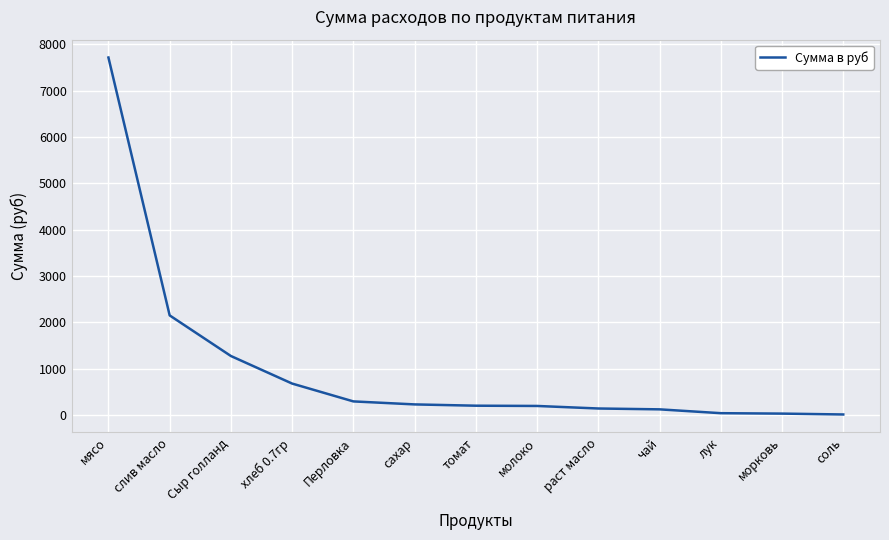

What position from the left is морковь?

12